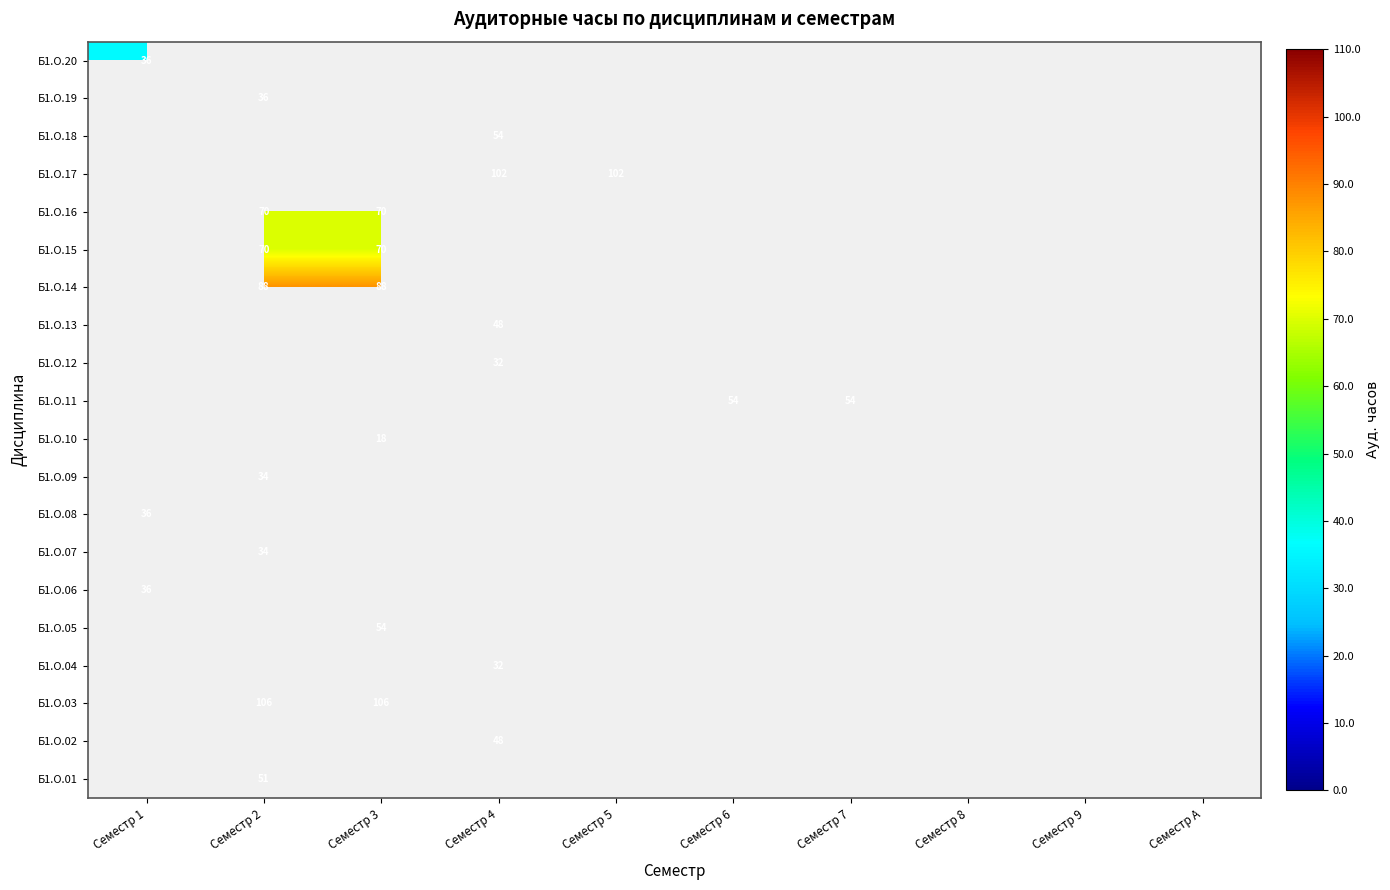

Is it true that Б1.О.08 equals 36 at Семестр 1?

True